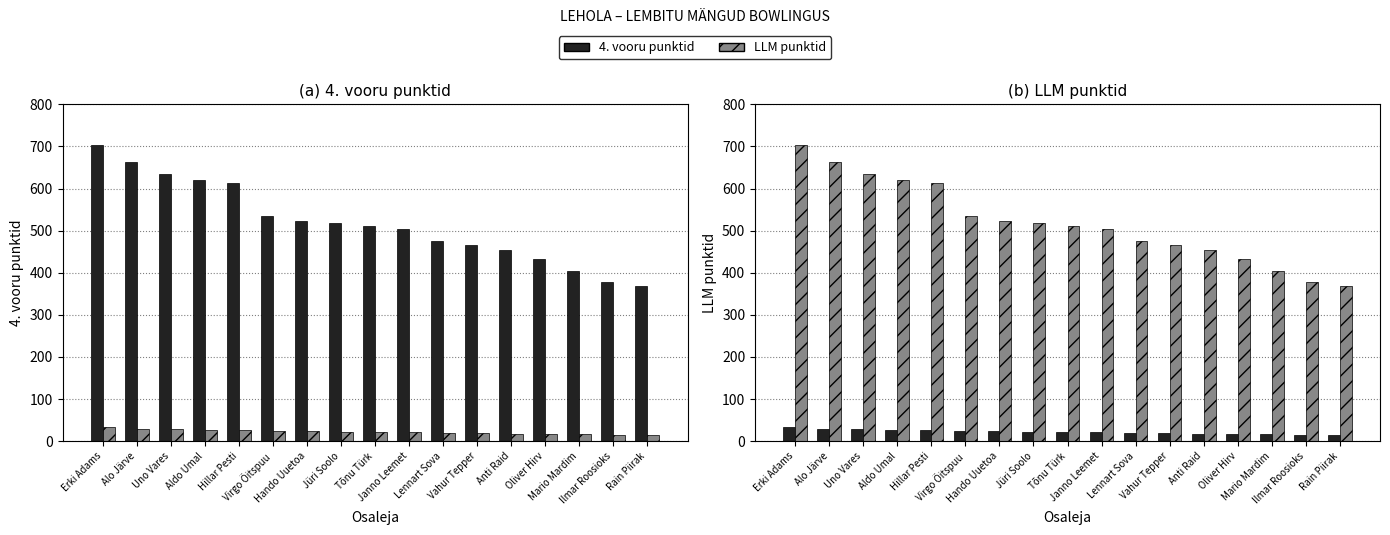

Is the value of LLM punktid at Hando Uuetoa greater than the value of 4. vooru punktid at Lennart Sova?

No